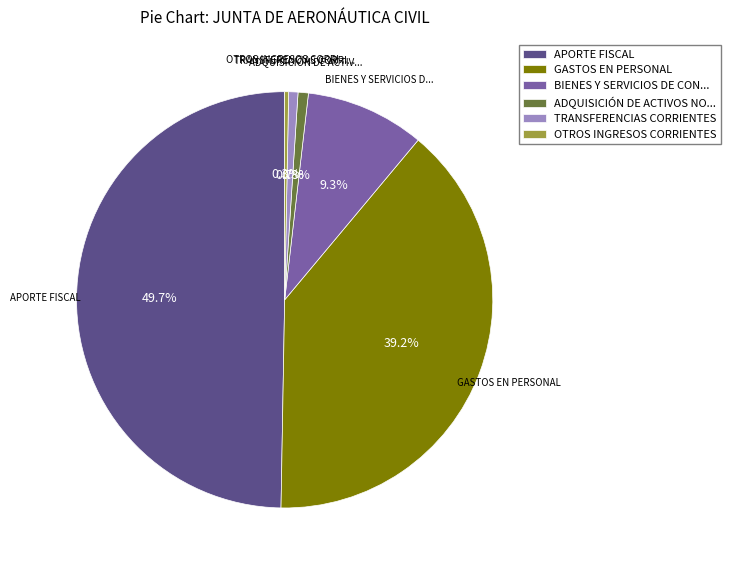

What is the total percentage of TRANSFERENCIAS CORRIENTES and OTROS INGRESOS CORRIENTES?

1.0%